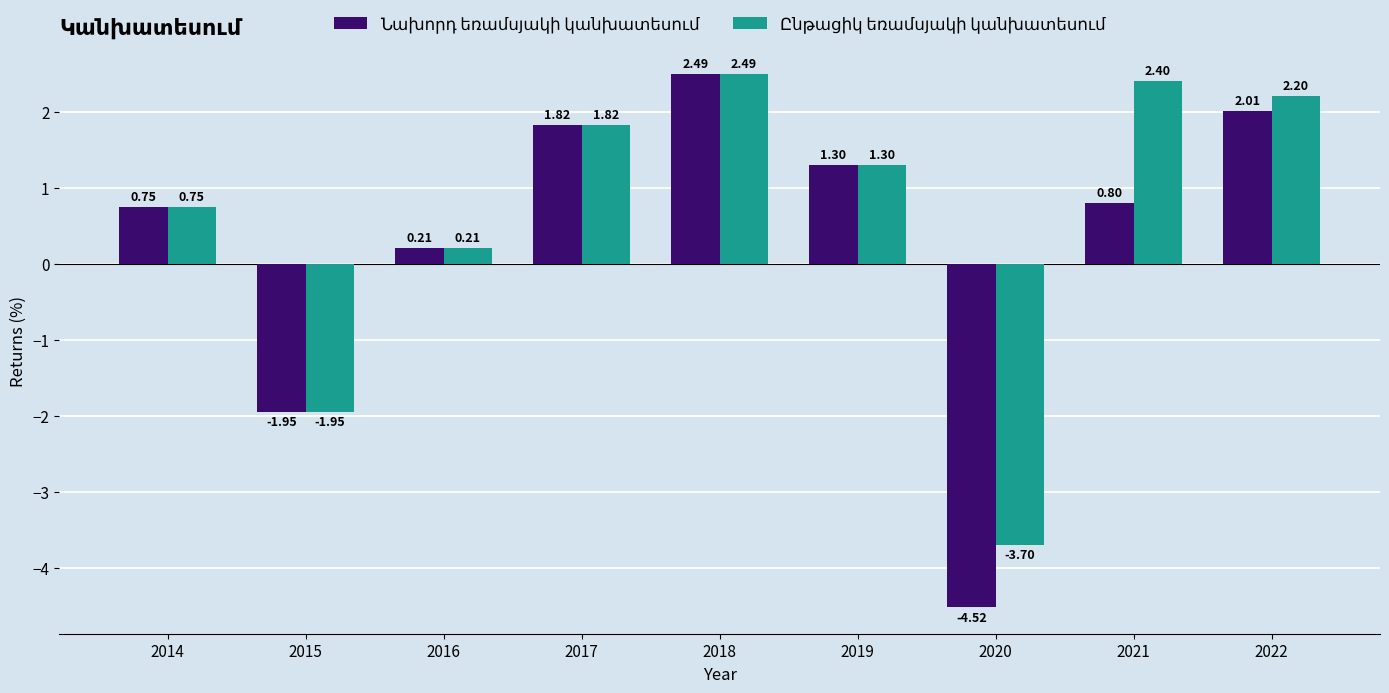

What is the total value across all series at 2022?

4.2